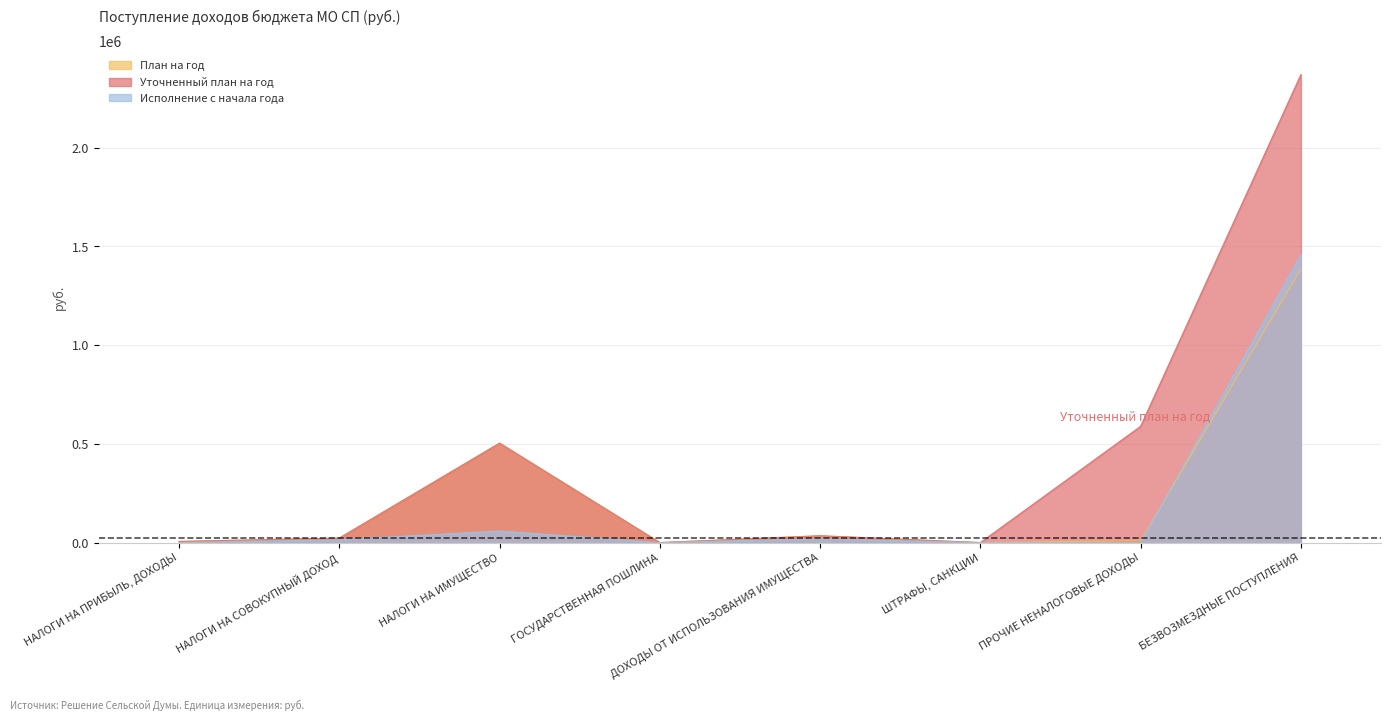

At which category does the chart reach its minimum across all series?

ГОСУДАРСТВЕННАЯ ПОШЛИНА